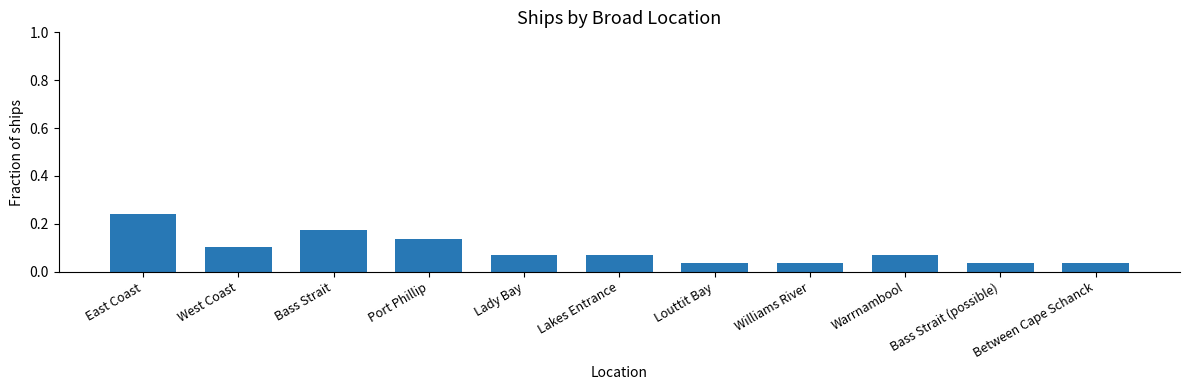

Count the values in the range 0 to 1.

11